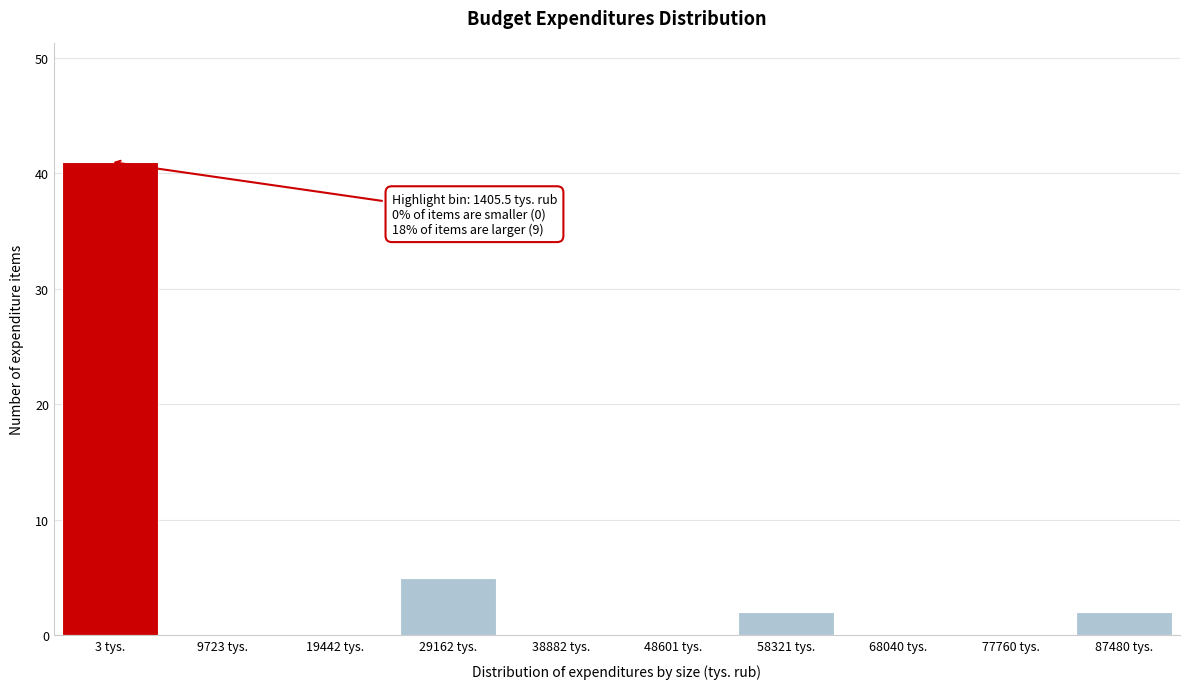

Reading left to right, transcribe all the data shown in this chart.

3 tys.=41	9723 tys.=0	19442 tys.=0	29162 tys.=5	38882 tys.=0	48601 tys.=0	58321 tys.=2	68040 tys.=0	77760 tys.=0	87480 tys.=2